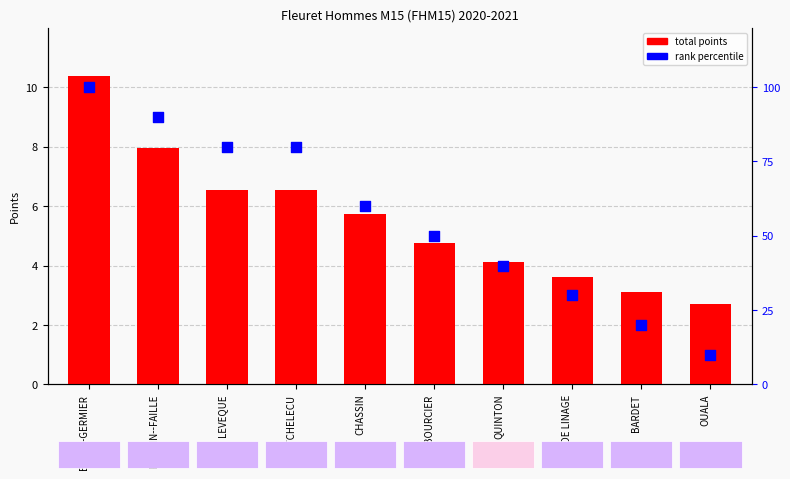

Which series reaches the maximum Y coordinate?

rank percentile